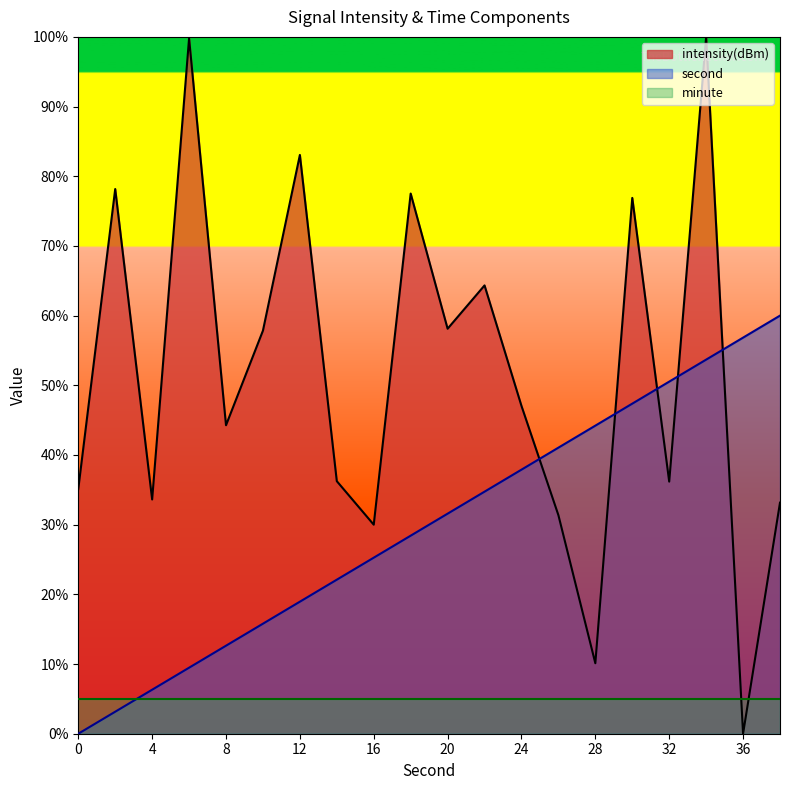

Does the chart display data point markers on the line(s)?

No